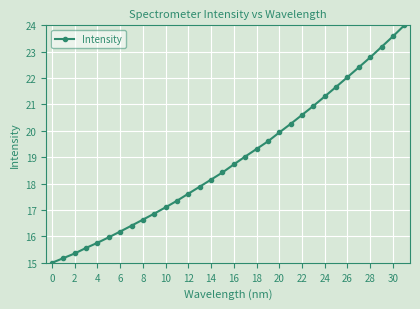

What is the value of the 27th point from the left?

22.0